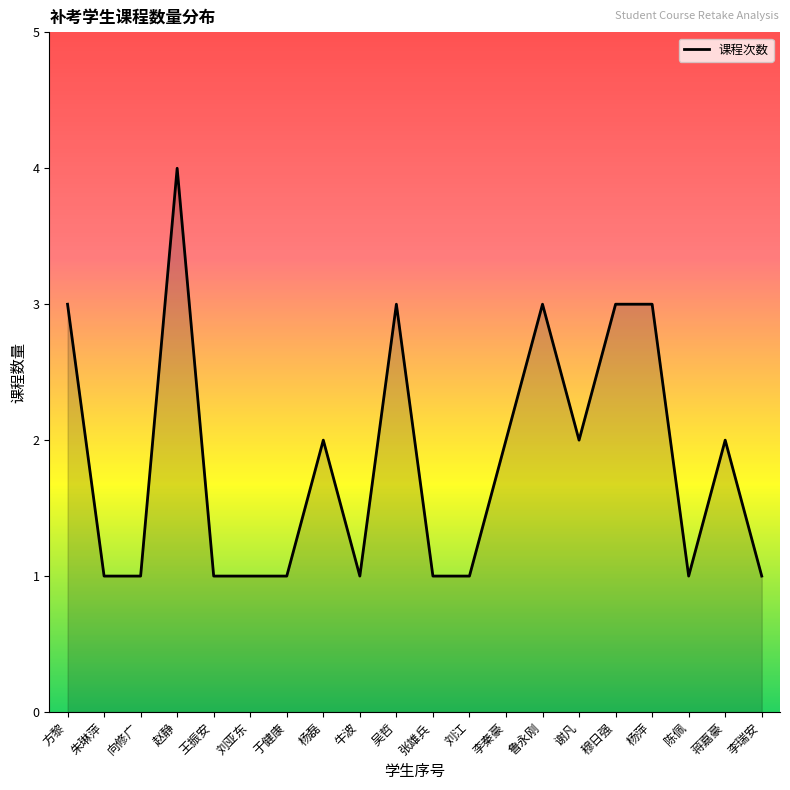

What position from the right is 朱琳萍?

19